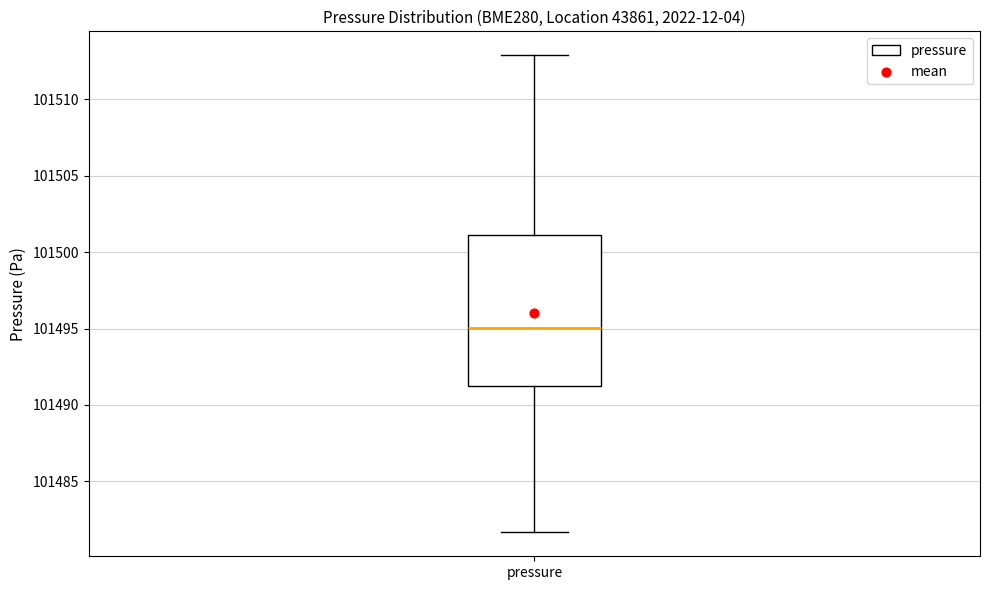

Read this box plot against the y-axis: the position of the median line, the range covered by the box, and the ends of both whiskers. The values are not printed on the chart, so give them approximately, as read against the axis.

median 101495.0, box 101491.0 to 101501.0, whiskers 101481.5 to 101513.0